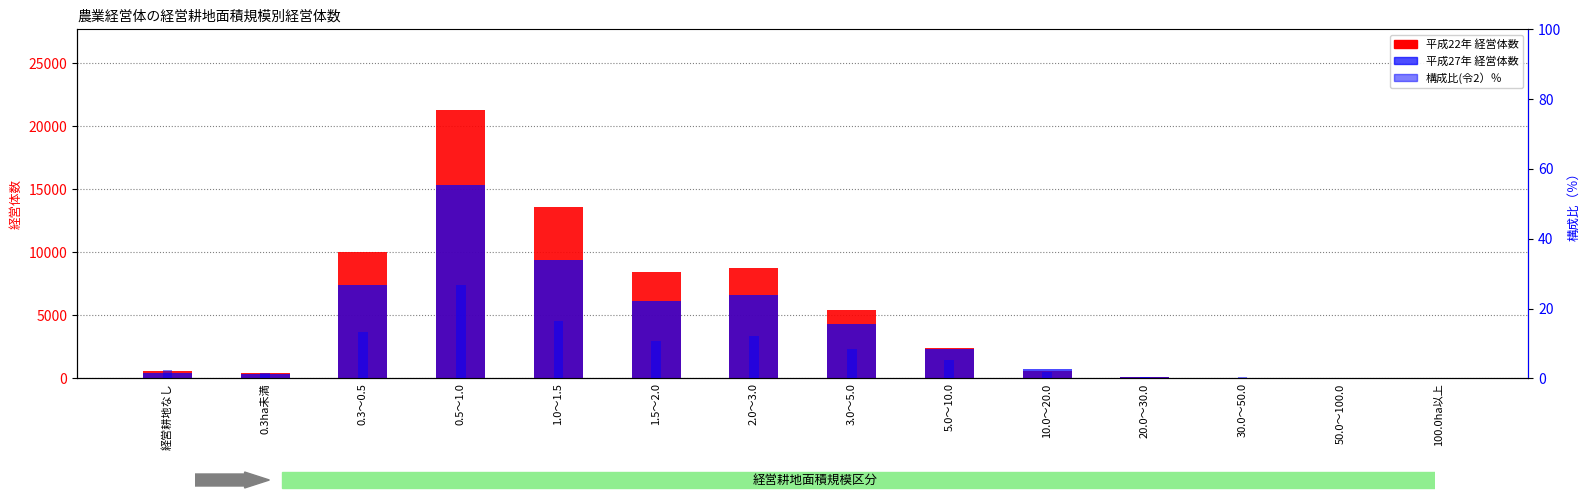

Rank the series by their average value, from lowest to highest.

構成比(令2), 平成27年, 平成22年